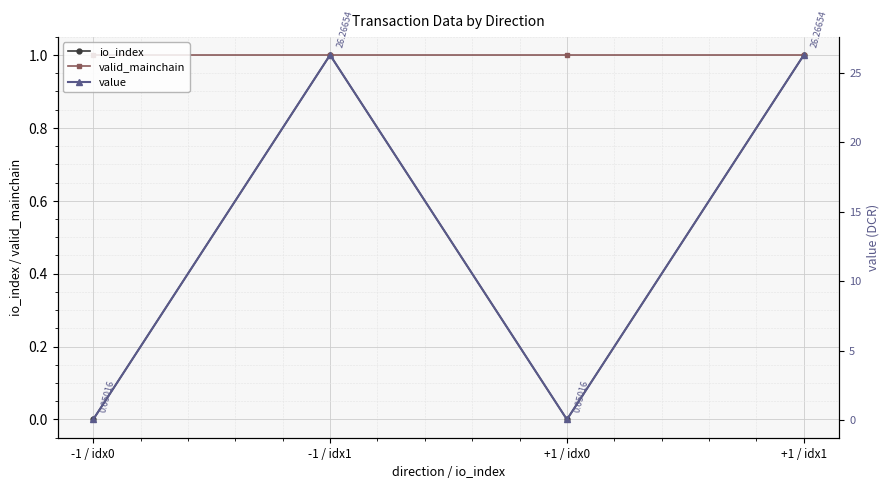

Is the value of valid_mainchain at -1 / idx1 greater than the value of value at +1 / idx1?

No